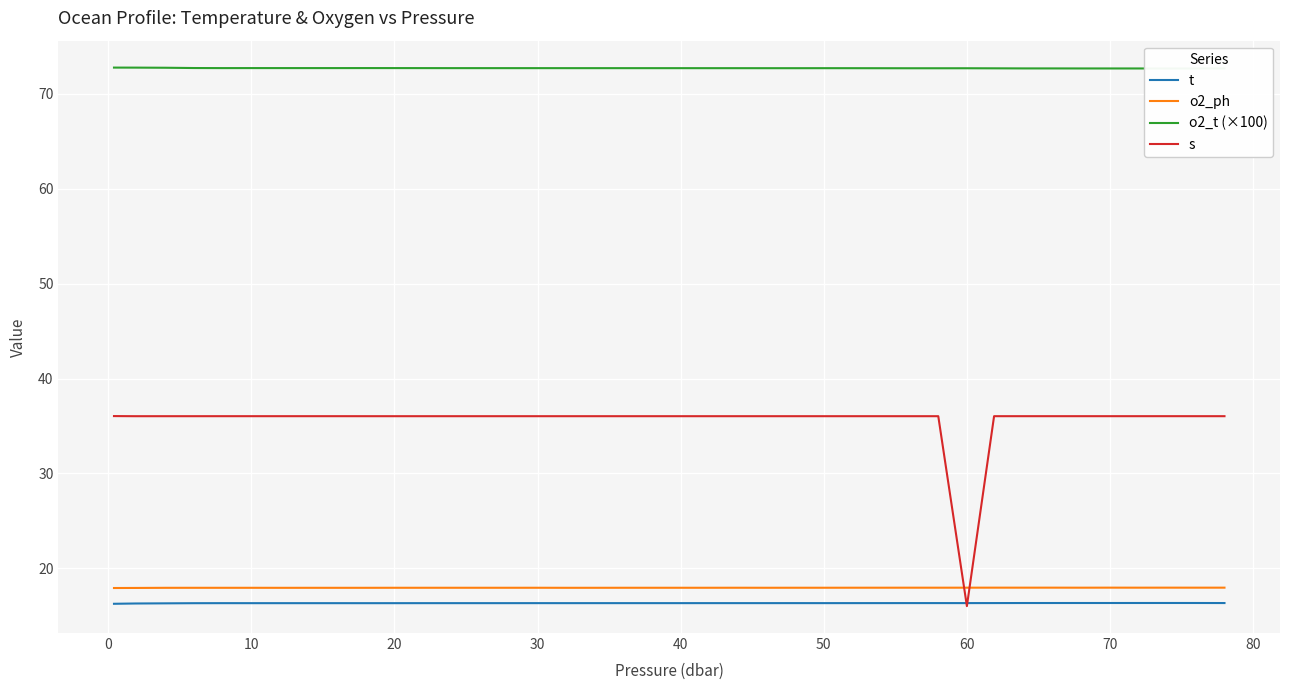

The o2_ph series shows 18.0 at 50. True or false?

True